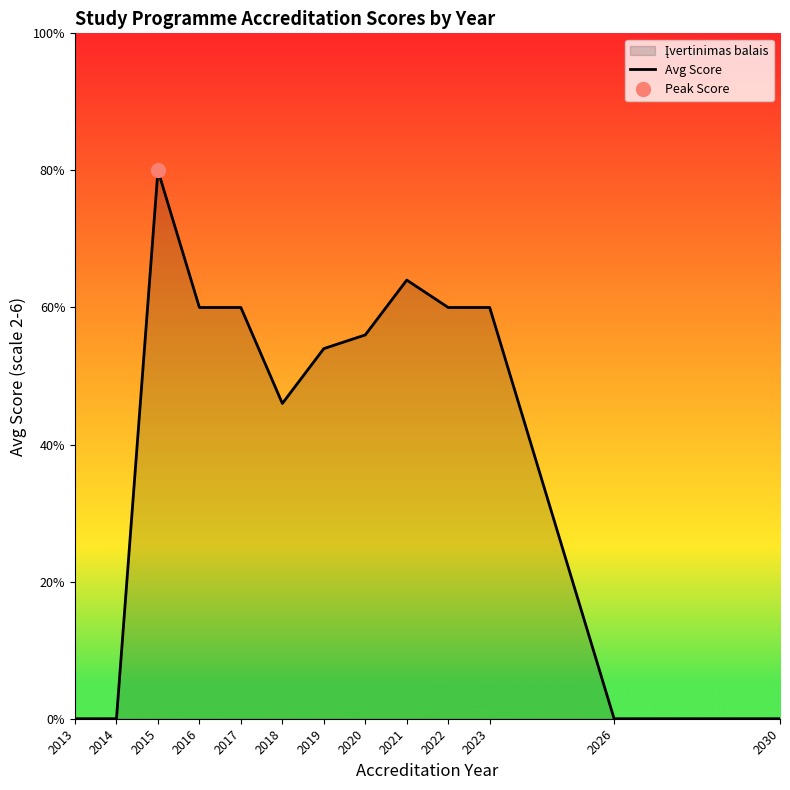

What is the sum of all values?

27.0